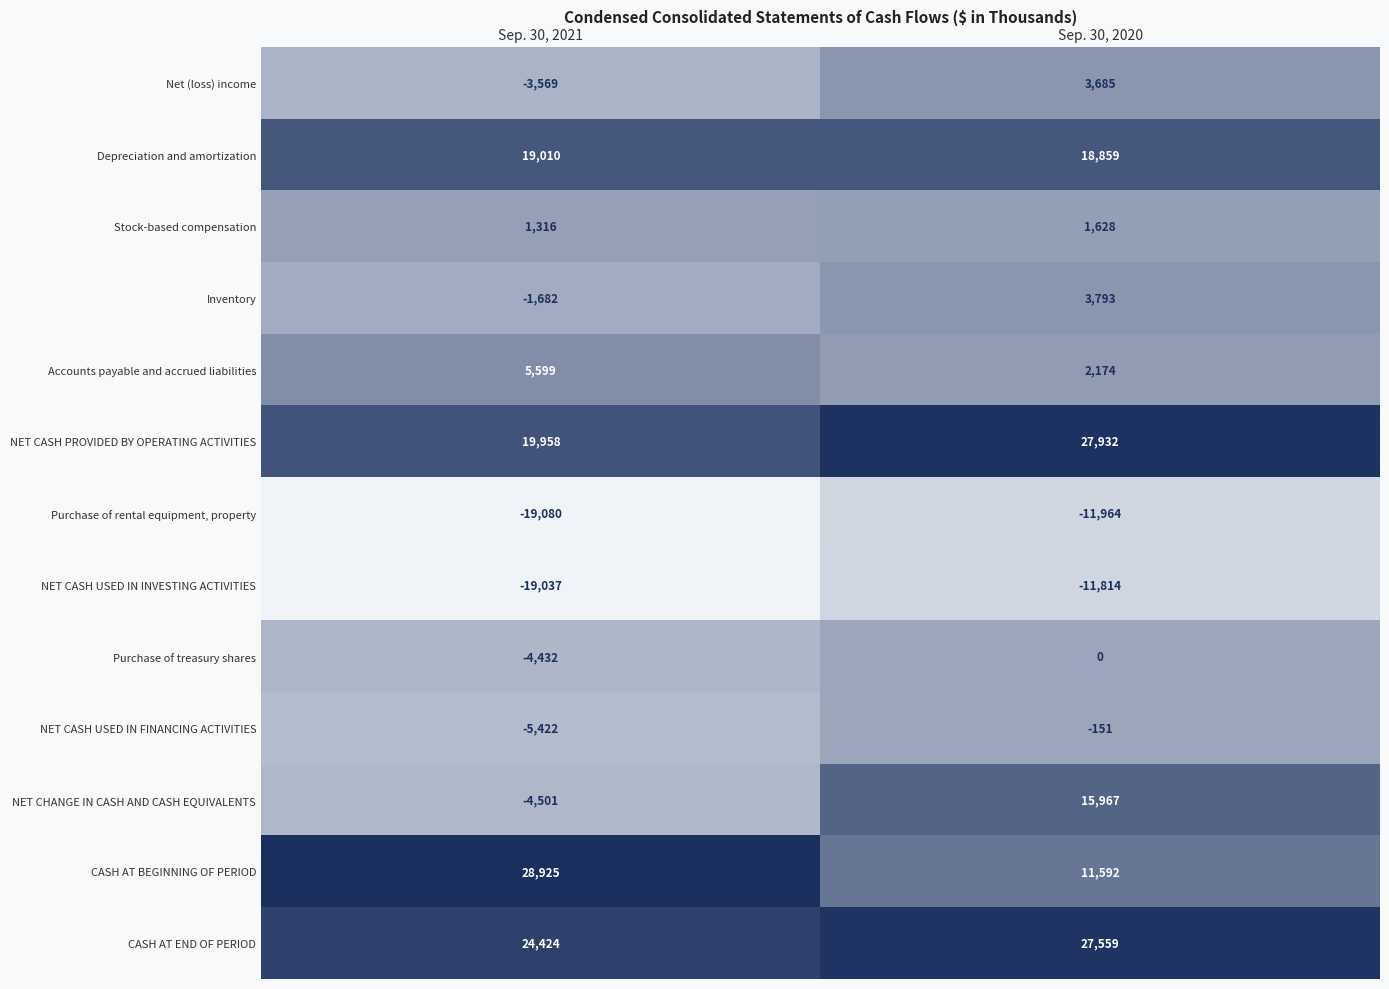

What is the spread (max minus min) of values at Sep. 30, 2020?

39896